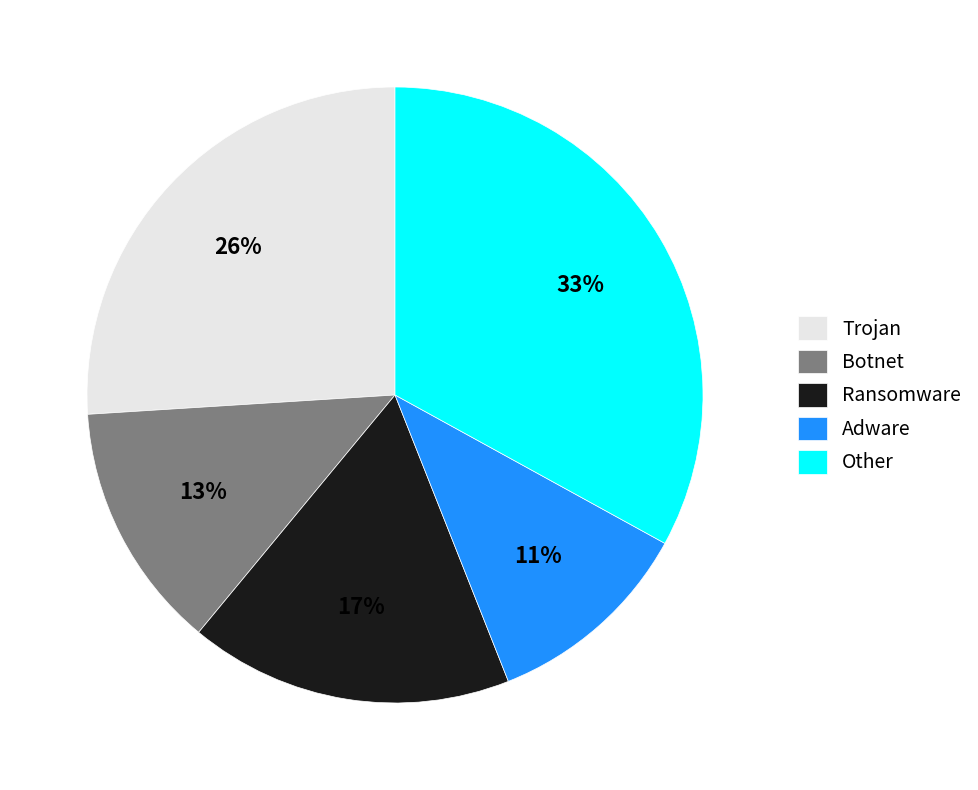

Combined, do Botnet and Adware account for over 50%?

No